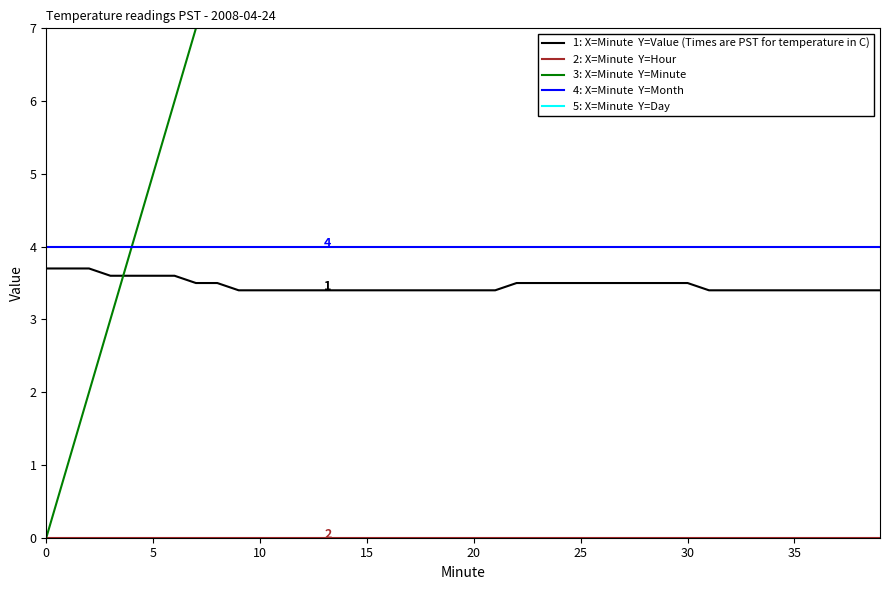

Does the chart display data point markers on the line(s)?

No